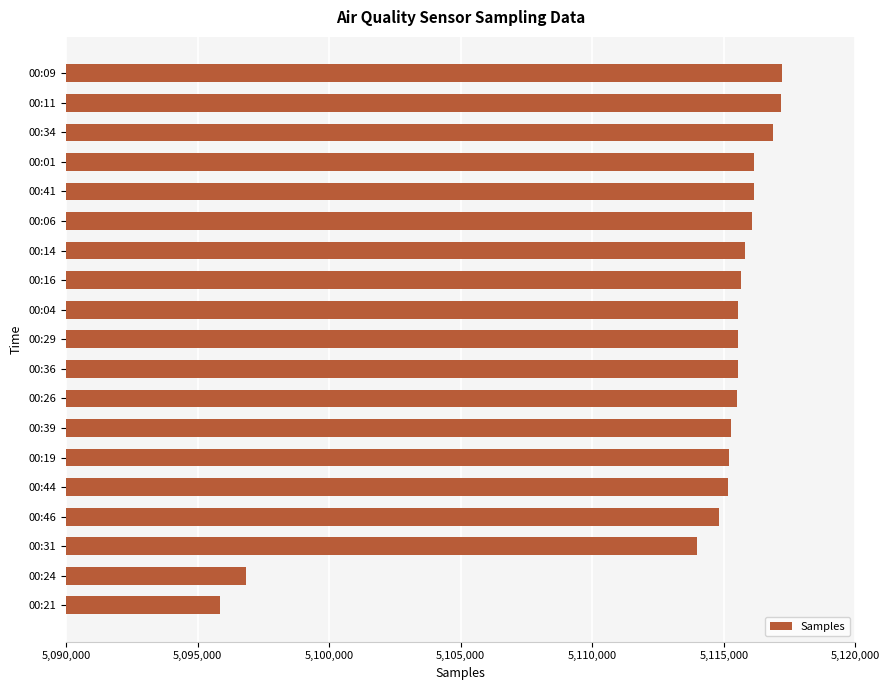

Are the bars horizontal?

Yes